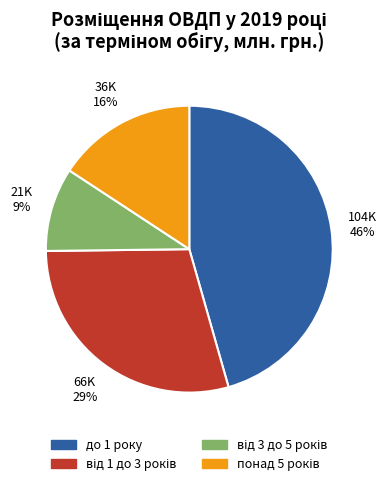

What is the largest slice in the pie chart?

до 1 року